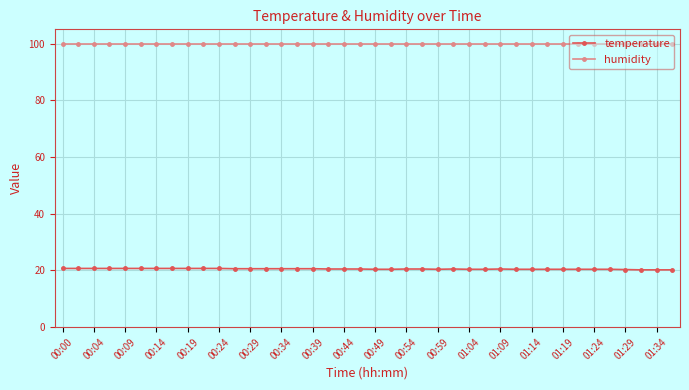

What is the value of the humidity point at the 24th from the left?

99.9